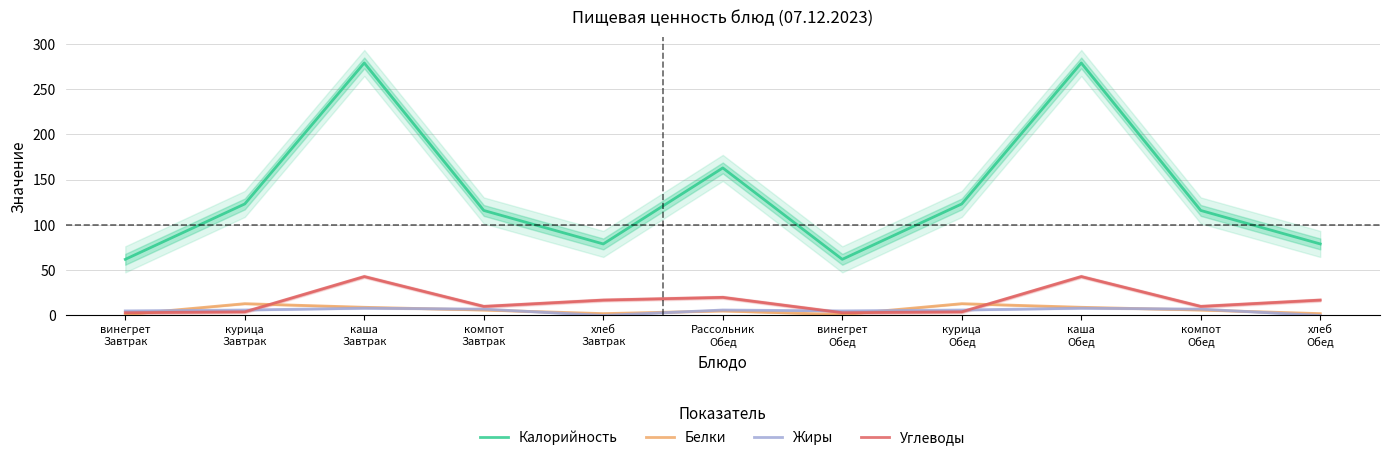

Is it true that Белки equals 10.6 at компот
Обед?

False